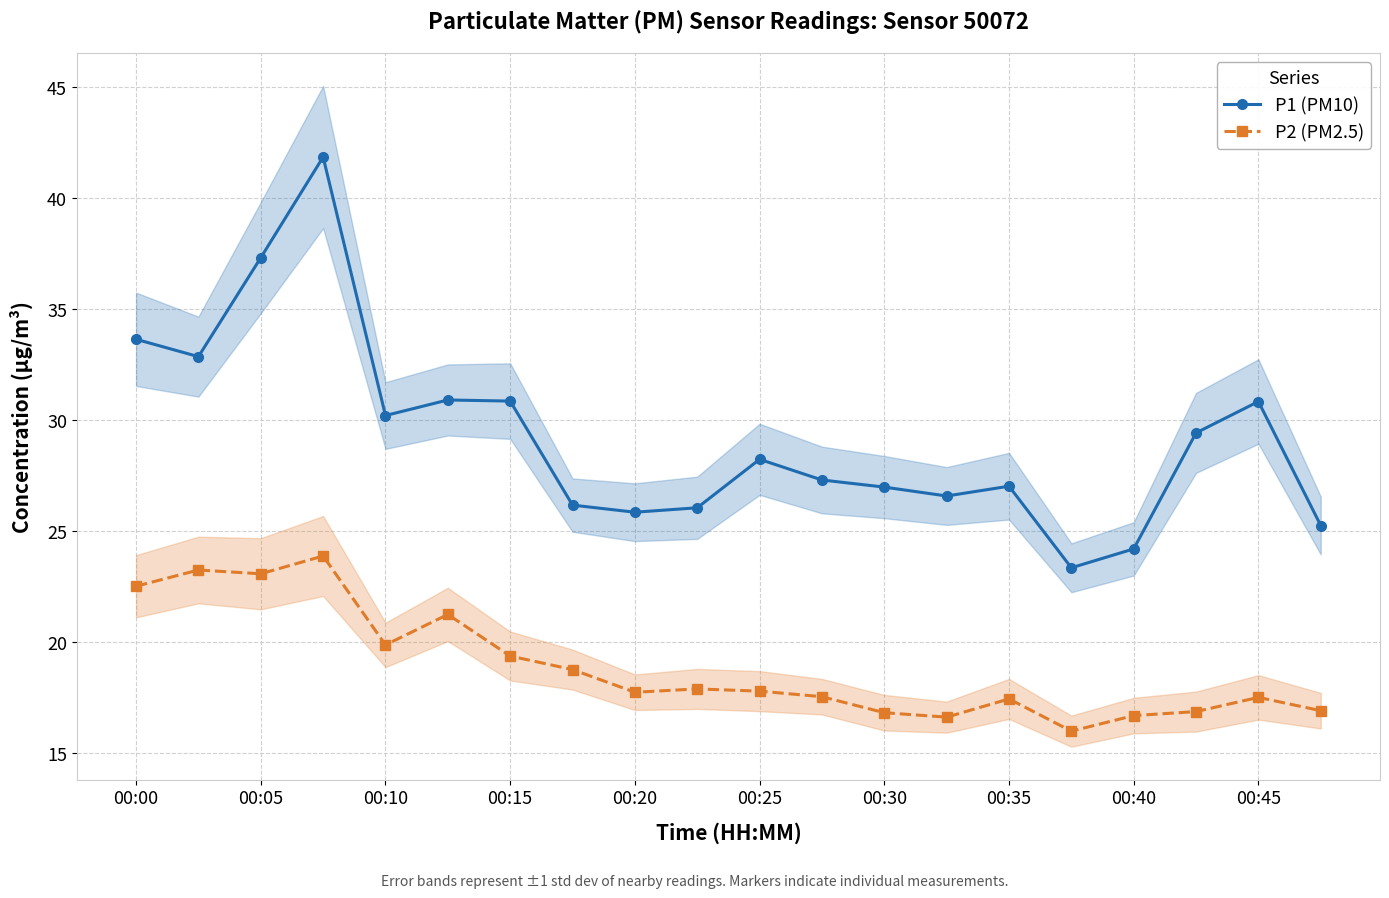

What is the minimum value shown in the chart?

16.0